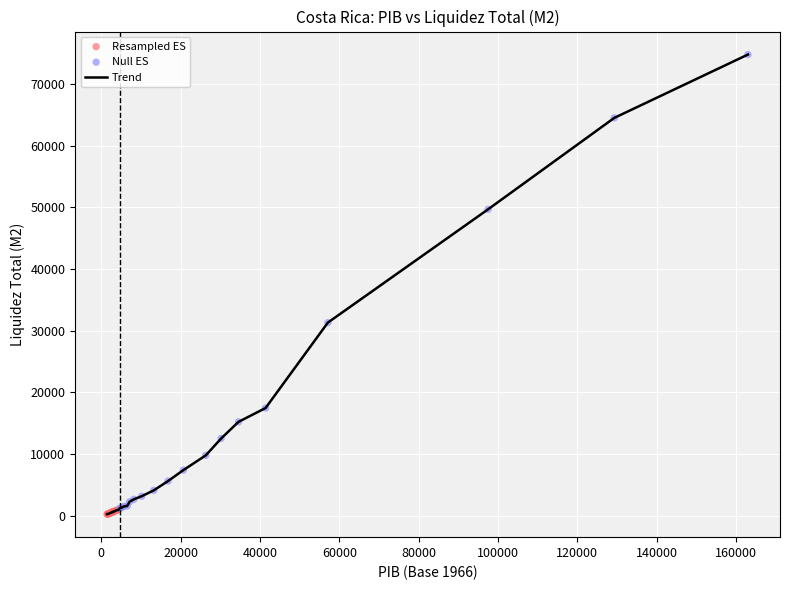

What is the difference between the maximum and minimum values?

74475.9